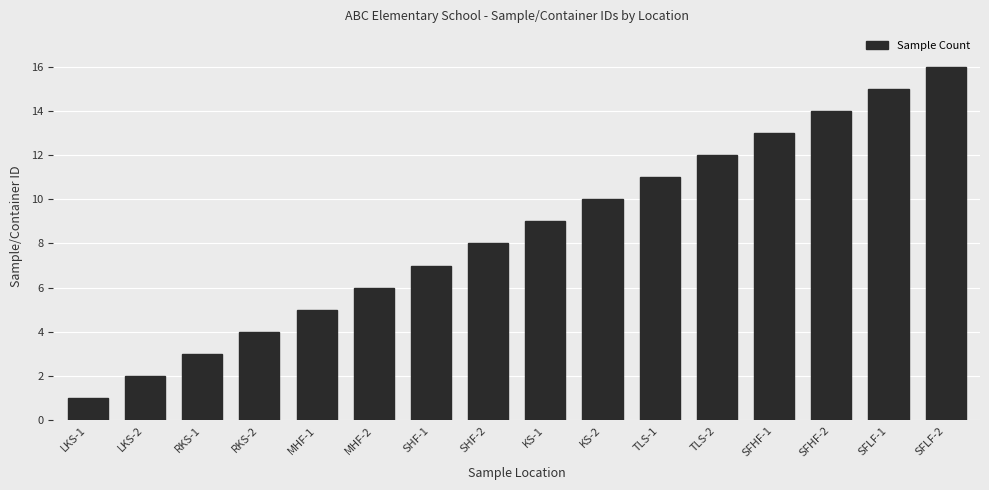

What position from the right is LKS-1?

16